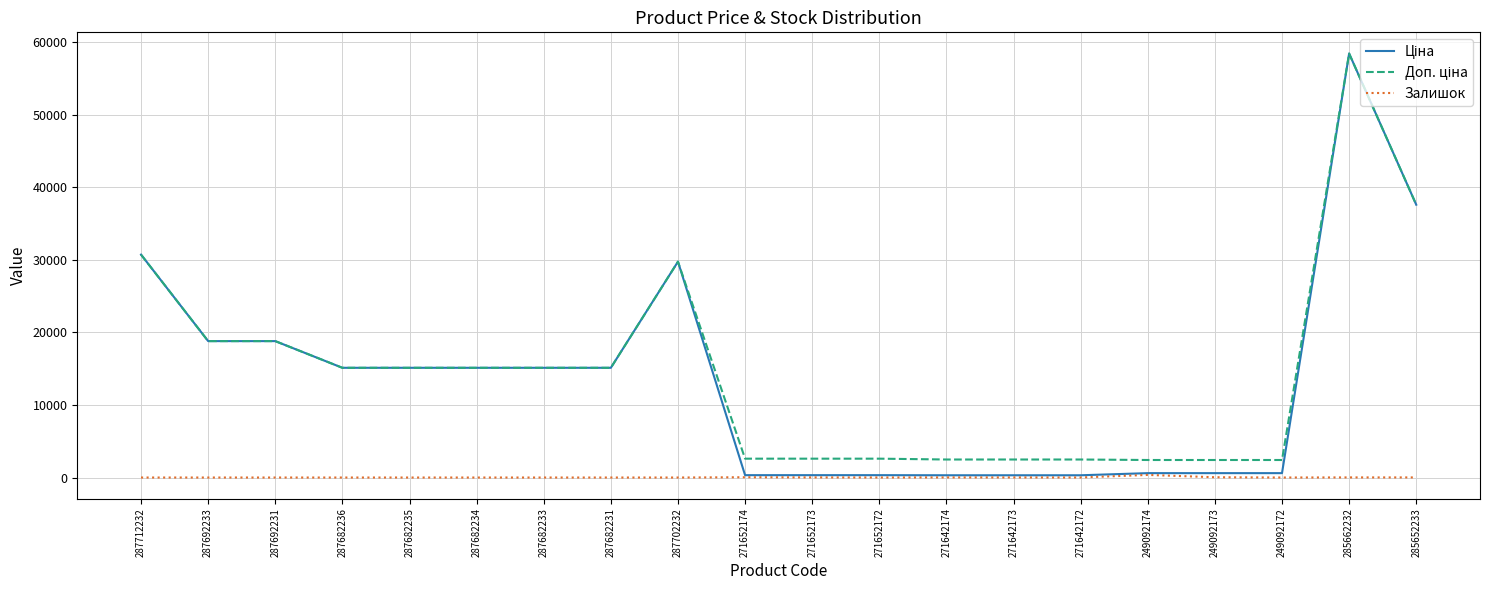

The Залишок series shows 0.0 at 287702232. True or false?

True